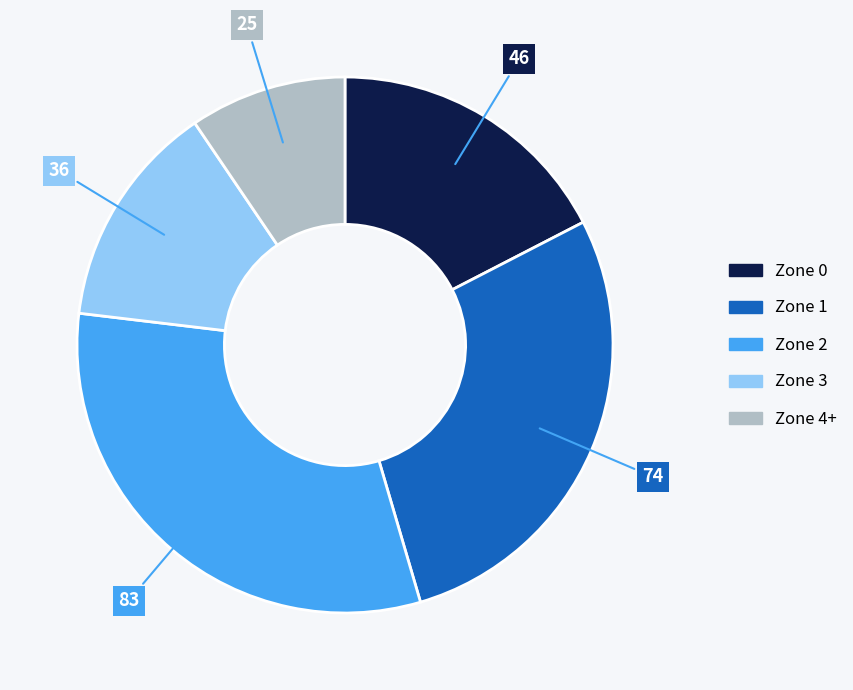

The Zone 3 slice represents 14% of the pie. True or false?

True